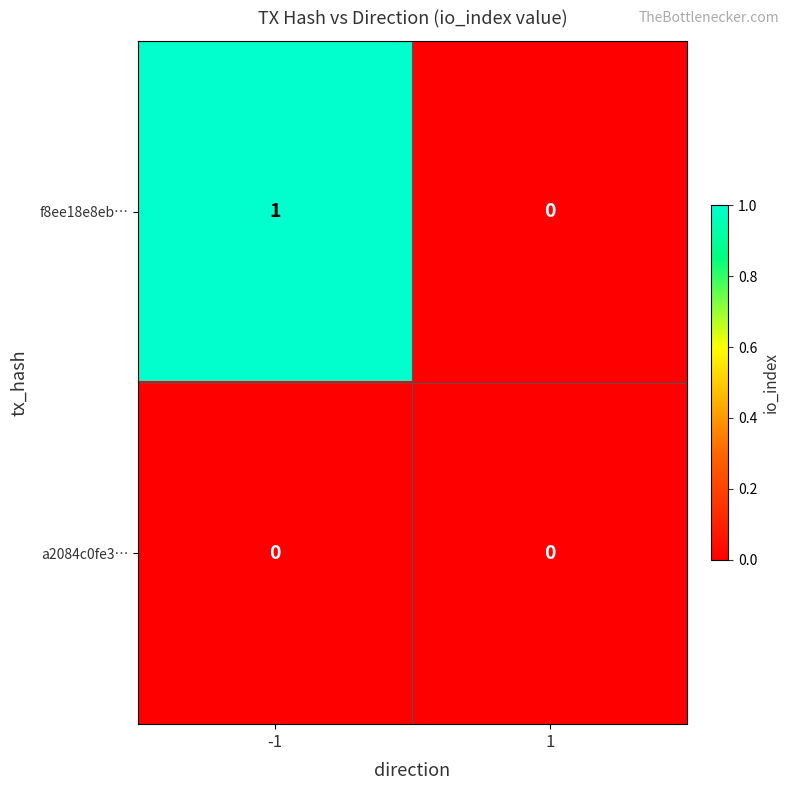

Reading right to left, list all the values displayed in this chart.

f8ee18e8eb…: 0	1
a2084c0fe3…: 0	0